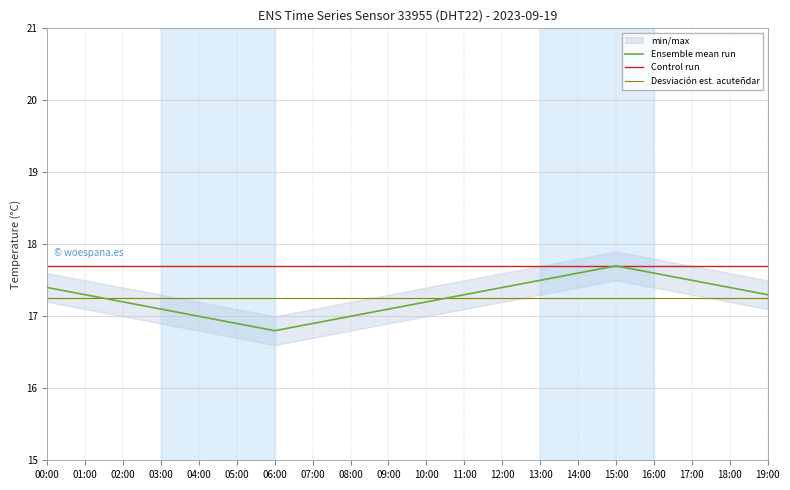

The Ensemble mean run series shows 29.6 at 13:00. True or false?

False